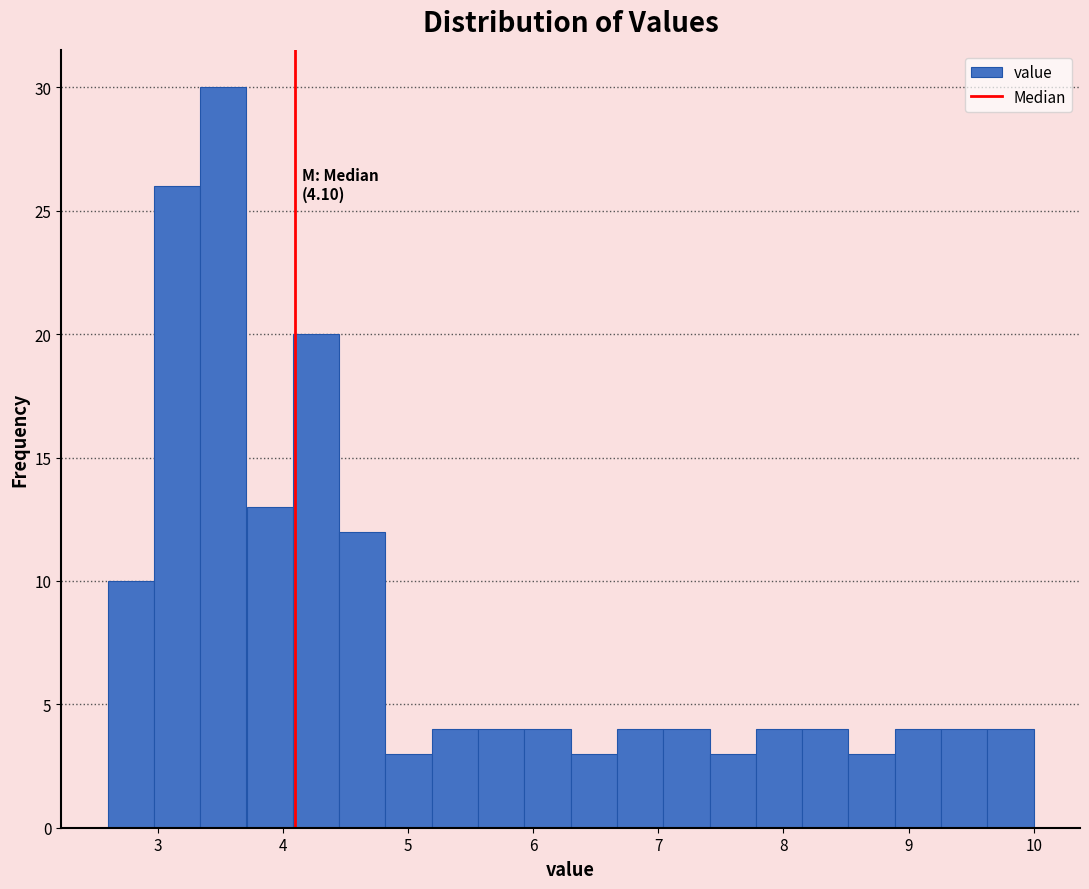

Read against the x-axis, roughly where is the centre of the tallest bar?

3.5